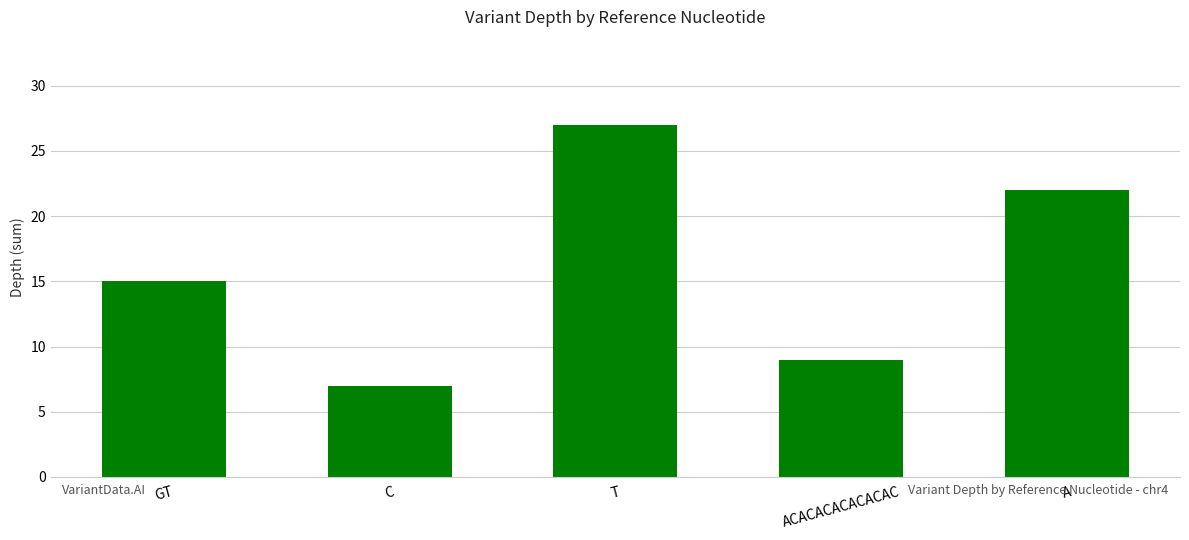

Reading left to right, what are all the values shown in this chart?

15	7	27	9	22